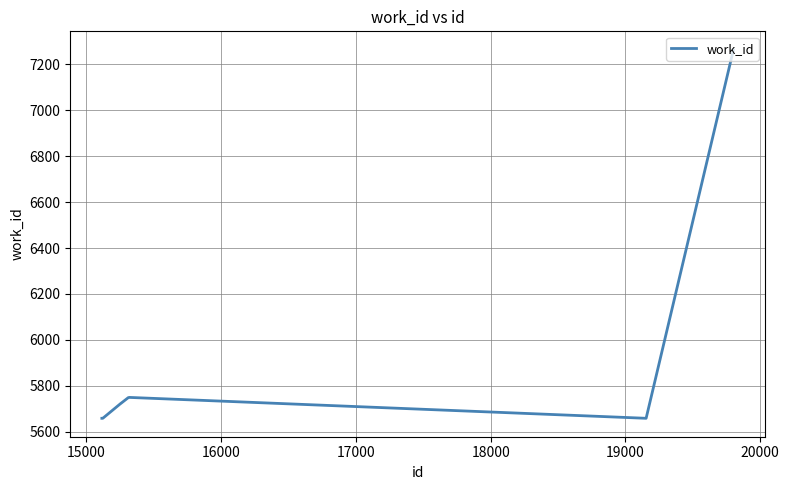

What is the difference between the maximum and minimum values?

1606